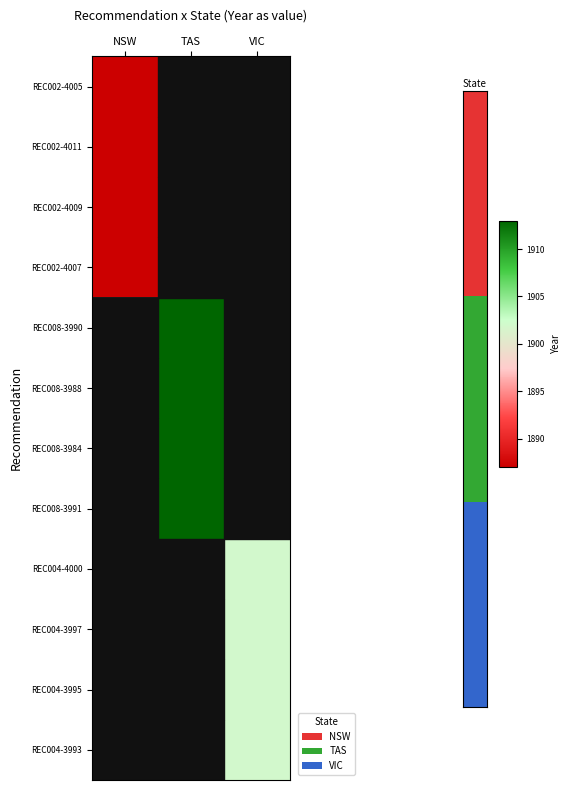

What is the smallest value displayed?

1887.0